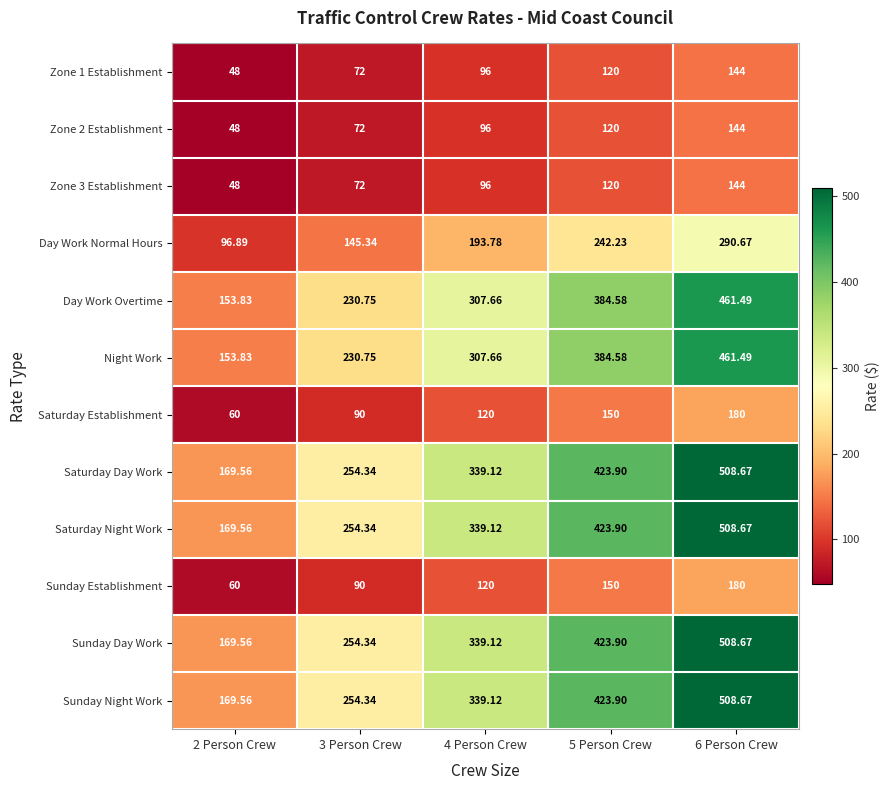

Which series has the largest range (max minus min)?

Saturday Day Work